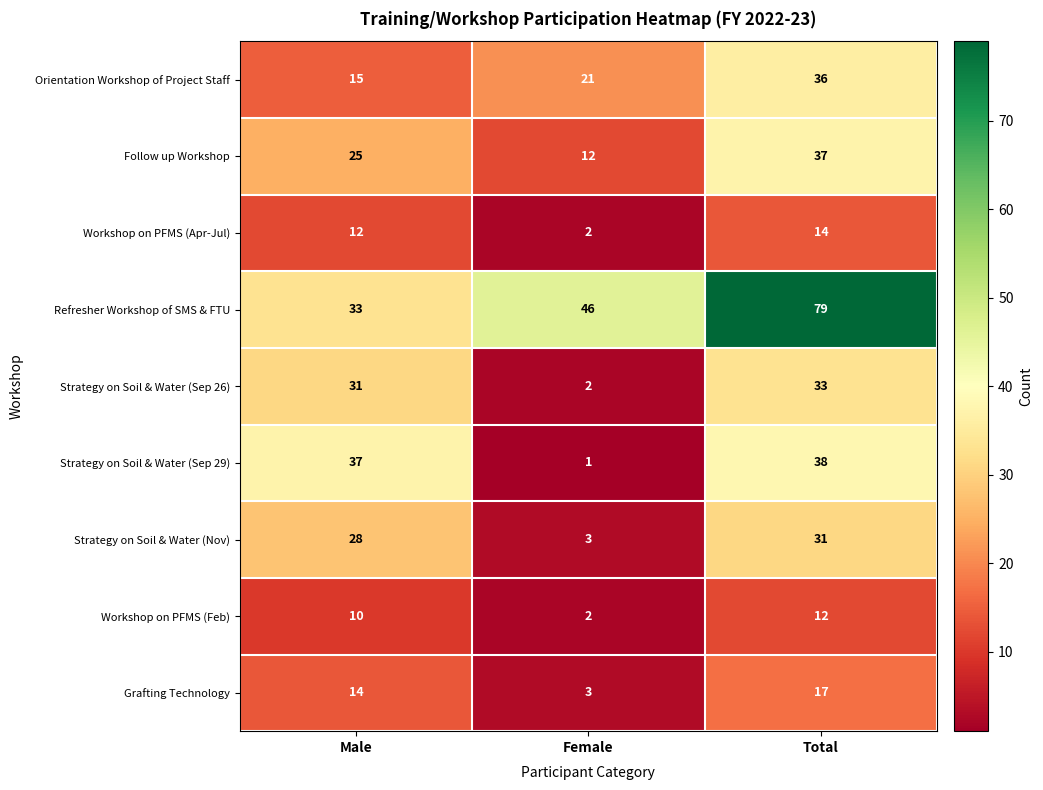

Reading left to right, transcribe all the data shown in this chart.

Orientation Workshop of Project Staff: Male=15	Female=21	Total=36
Follow up Workshop: Male=25	Female=12	Total=37
Workshop on PFMS (Apr-Jul): Male=12	Female=2	Total=14
Refresher Workshop of SMS & FTU: Male=33	Female=46	Total=79
Strategy on Soil & Water (Sep 26): Male=31	Female=2	Total=33
Strategy on Soil & Water (Sep 29): Male=37	Female=1	Total=38
Strategy on Soil & Water (Nov): Male=28	Female=3	Total=31
Workshop on PFMS (Feb): Male=10	Female=2	Total=12
Grafting Technology: Male=14	Female=3	Total=17